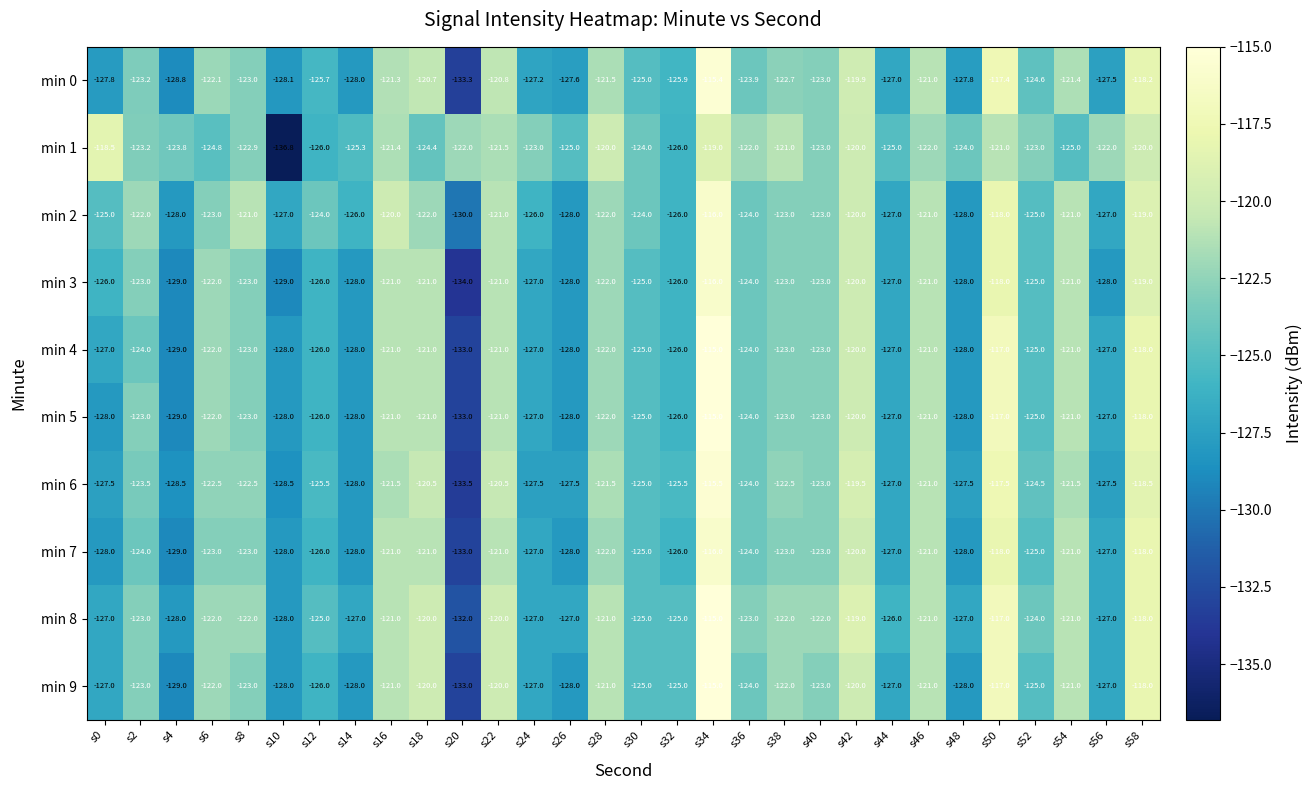

Which series has the widest spread of values?

min 1